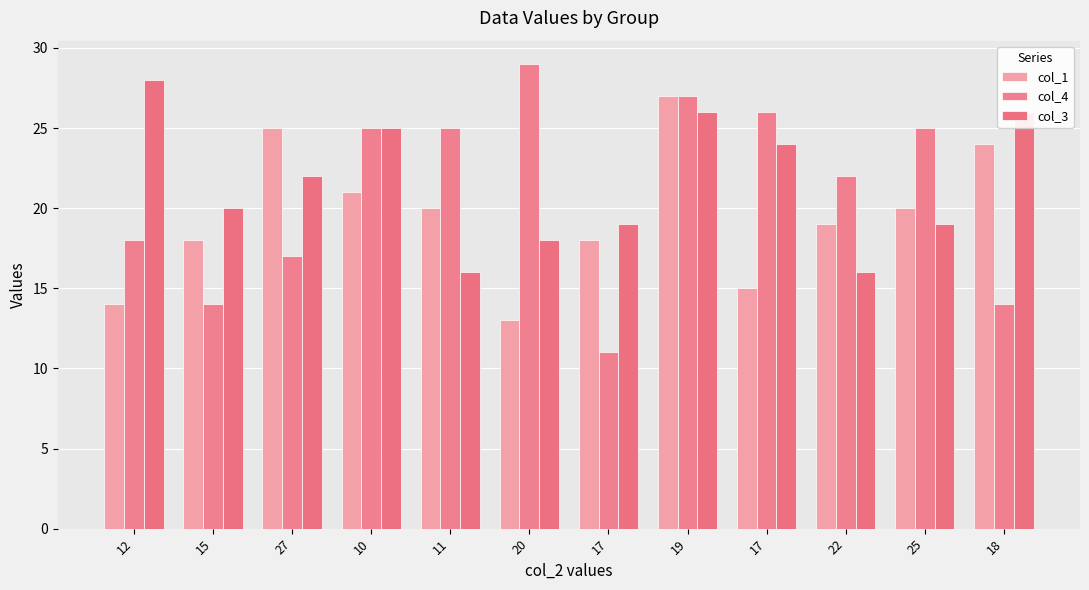

Where does the col_3 series first go above 22?

12